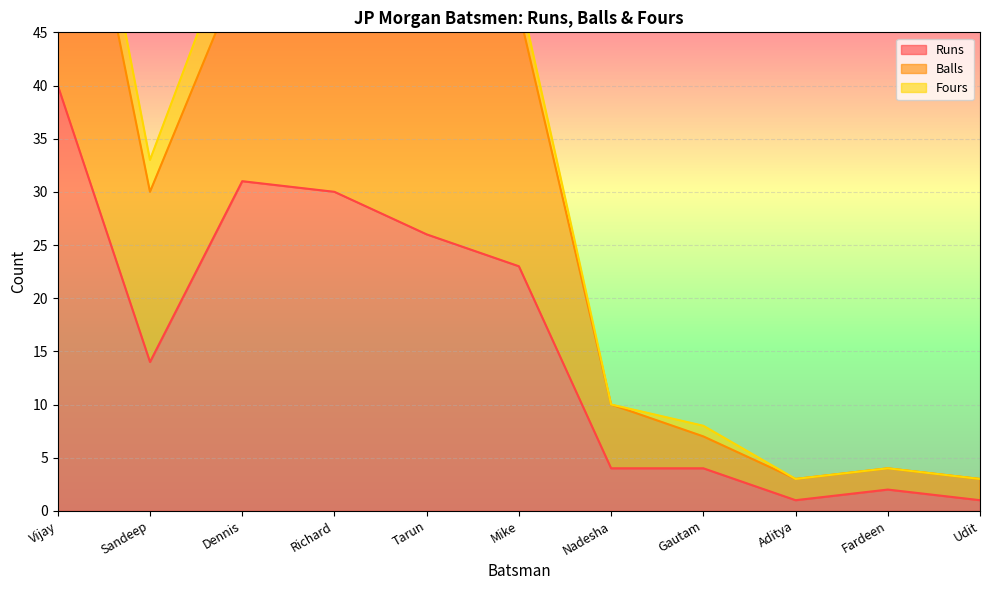

What position from the left is Mike?

6